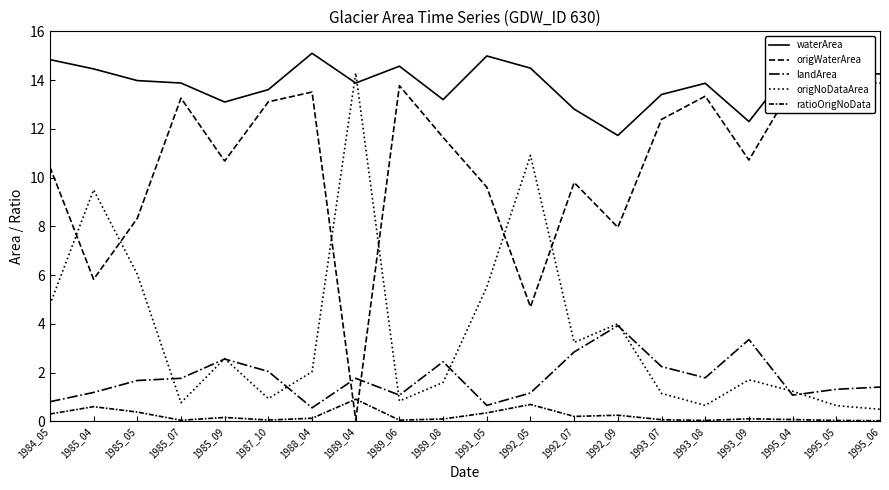

What is the difference between the origNoDataArea values at 1989_06 and 1987_10?

0.1